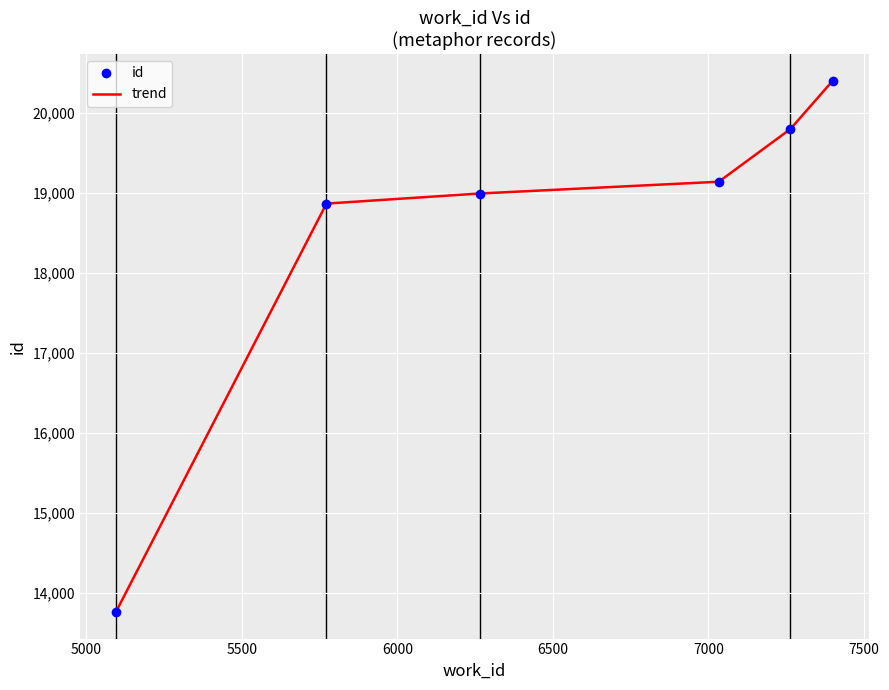

What is the average value of the trend series?

18494